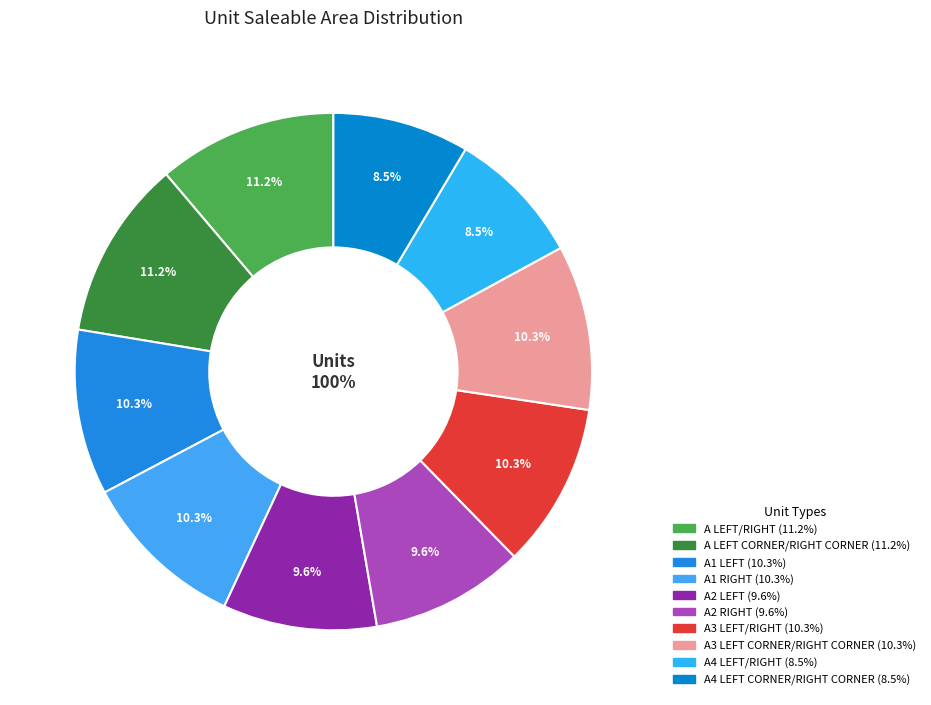

To the nearest percent, what is the average slice percentage?

10%